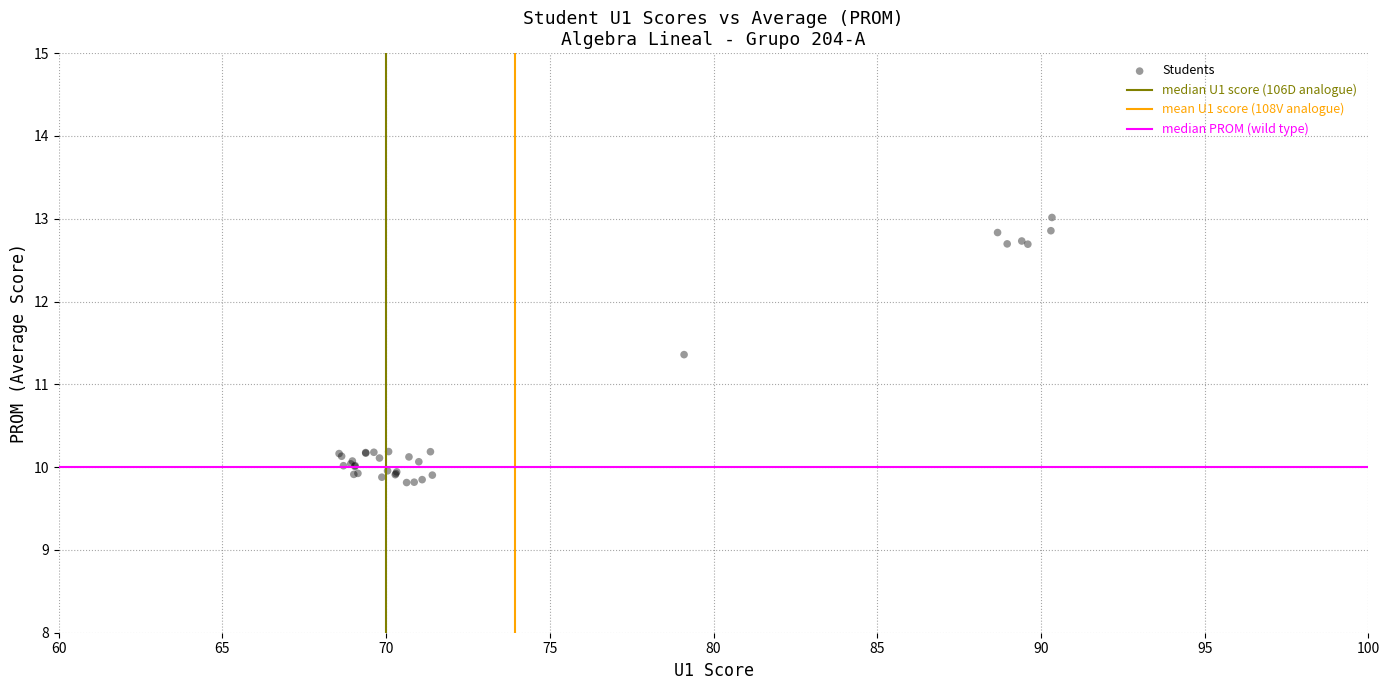

What Y value in the scatter plot is closest to 11?

11.4